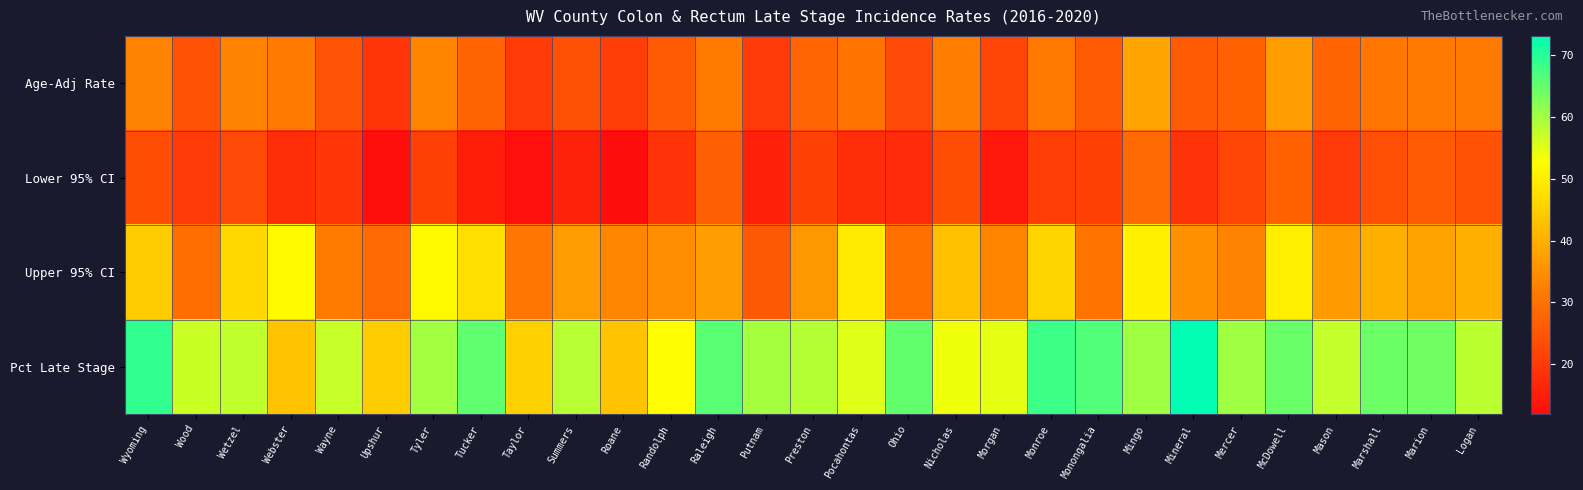

What is the total value across all series at Summers?

135.4